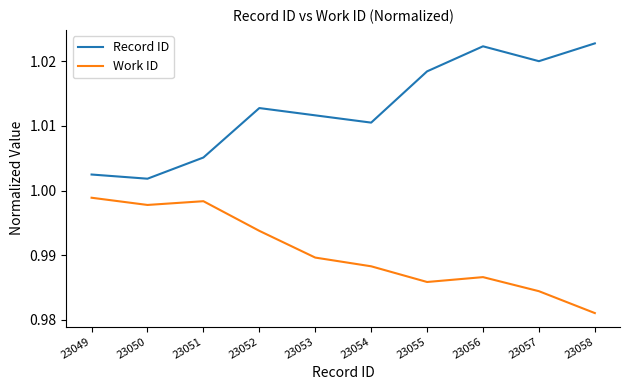

True or false: Work ID and Record ID cross at least once.

False